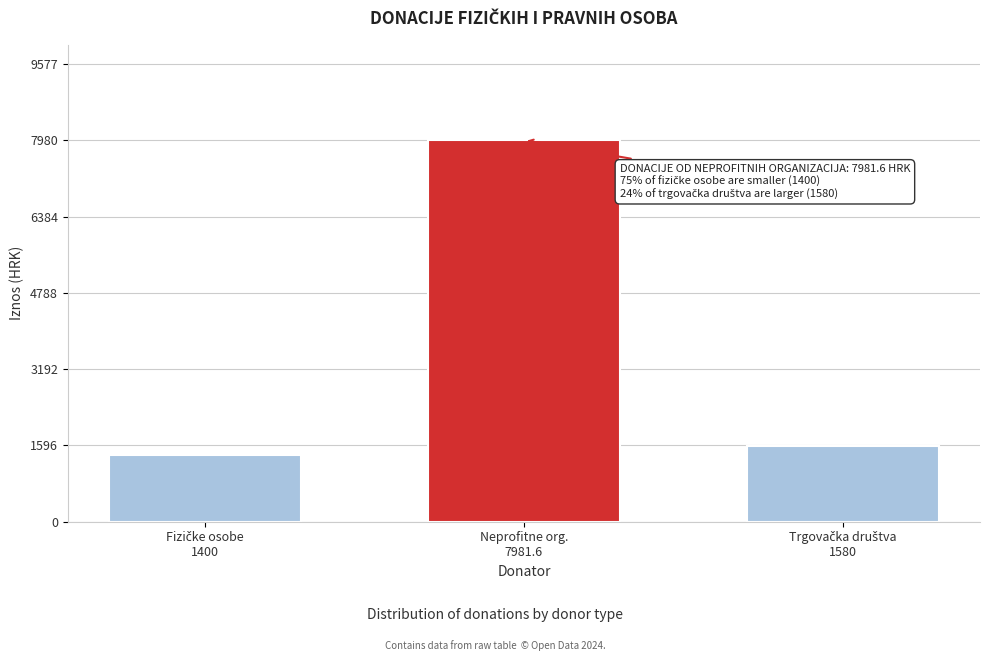

Reading left to right, transcribe all the data shown in this chart.

1400.0	7981.6	1580.0